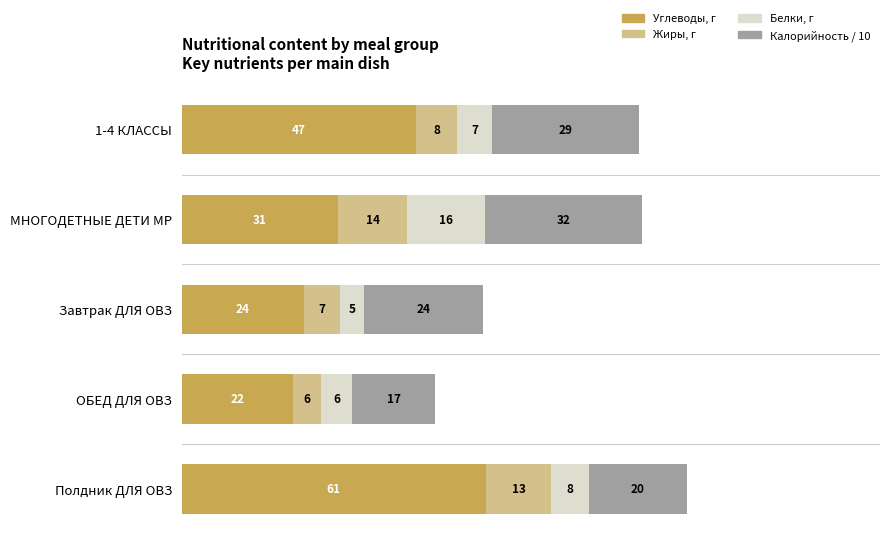

What are all the series names shown in the legend?

Углеводы, г, Жиры, г, Белки, г, Калорийность / 10